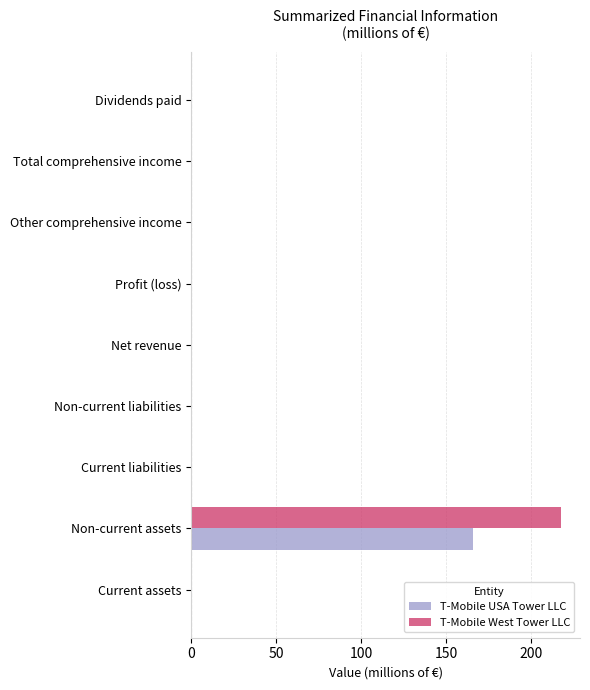

The T-Mobile USA Tower LLC series shows 0 at Dividends paid. True or false?

True